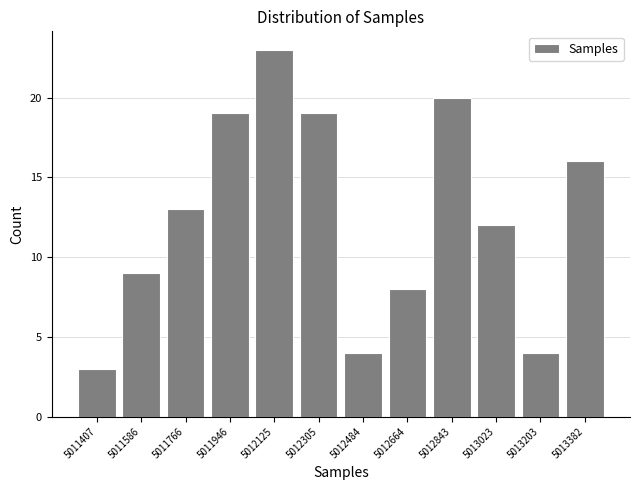

How tall is the bar that spans 5012040 to 5012220 on the x-axis? Neither the bar edges nor the heights are printed on the chart, so give them approximately, as read against the axes.

23